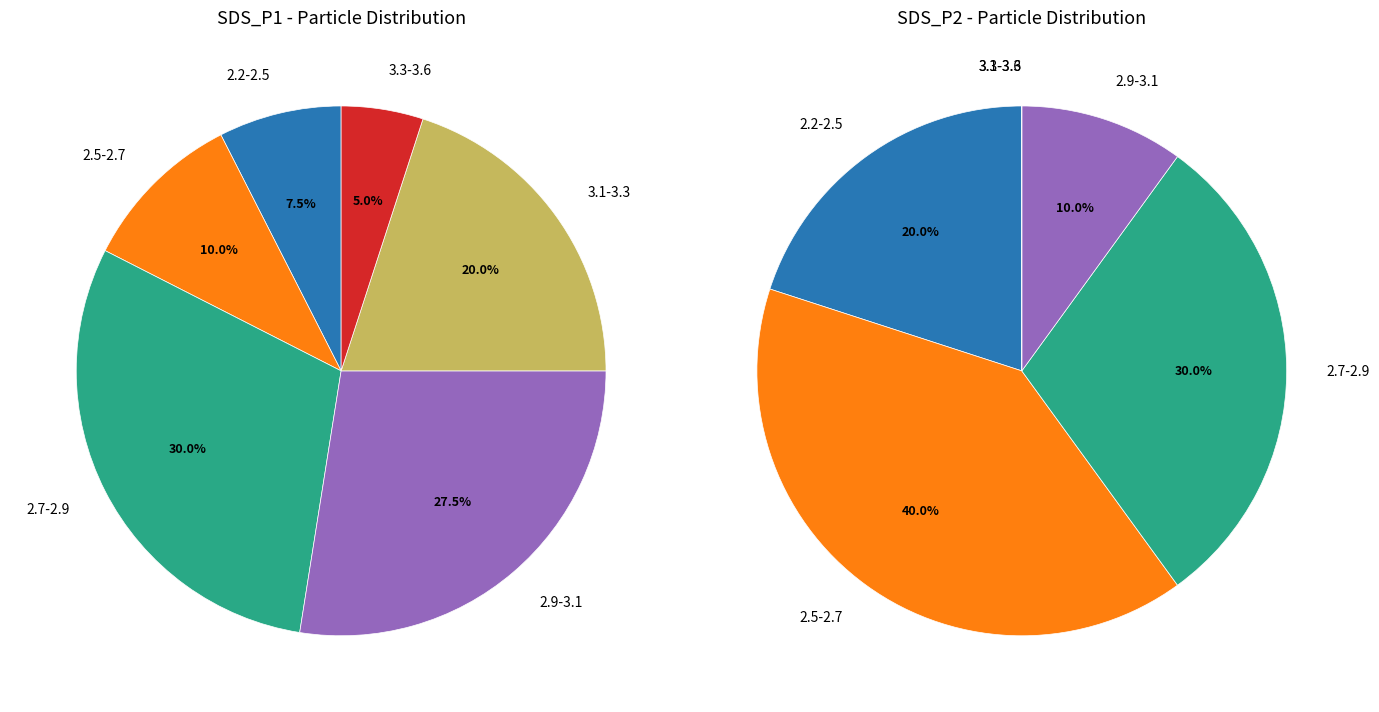

At 14, list the series in order from smallest to largest.

SDS_P2, SDS_P1